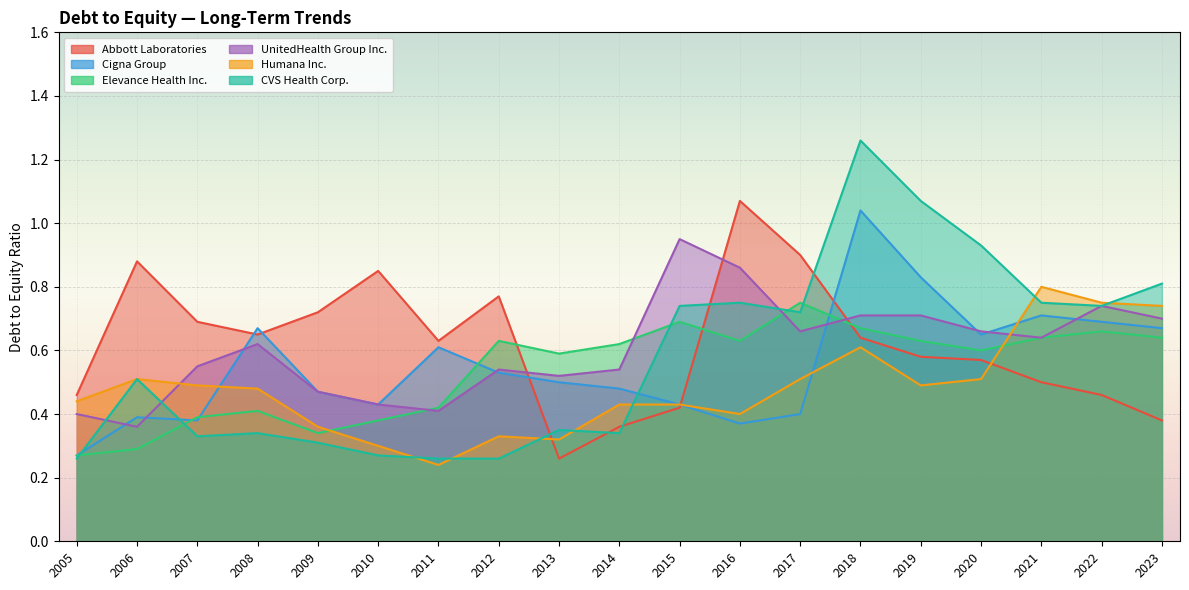

Which series has the largest total across all categories?

Abbott Laboratories